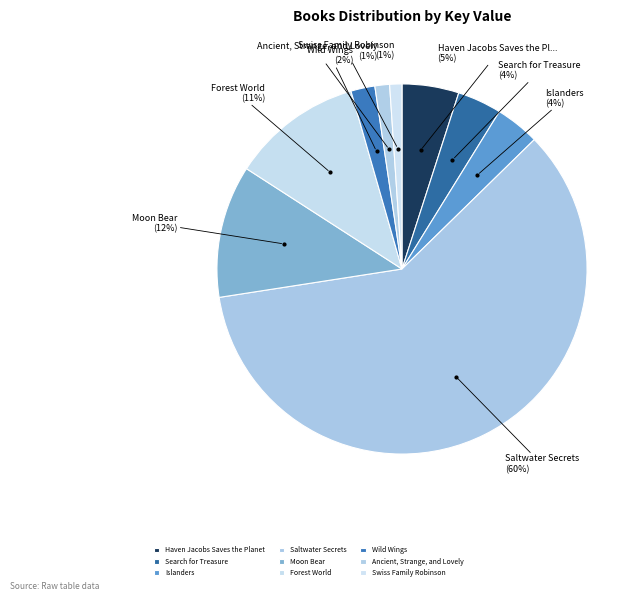

Which slice is the largest?

Saltwater Secrets